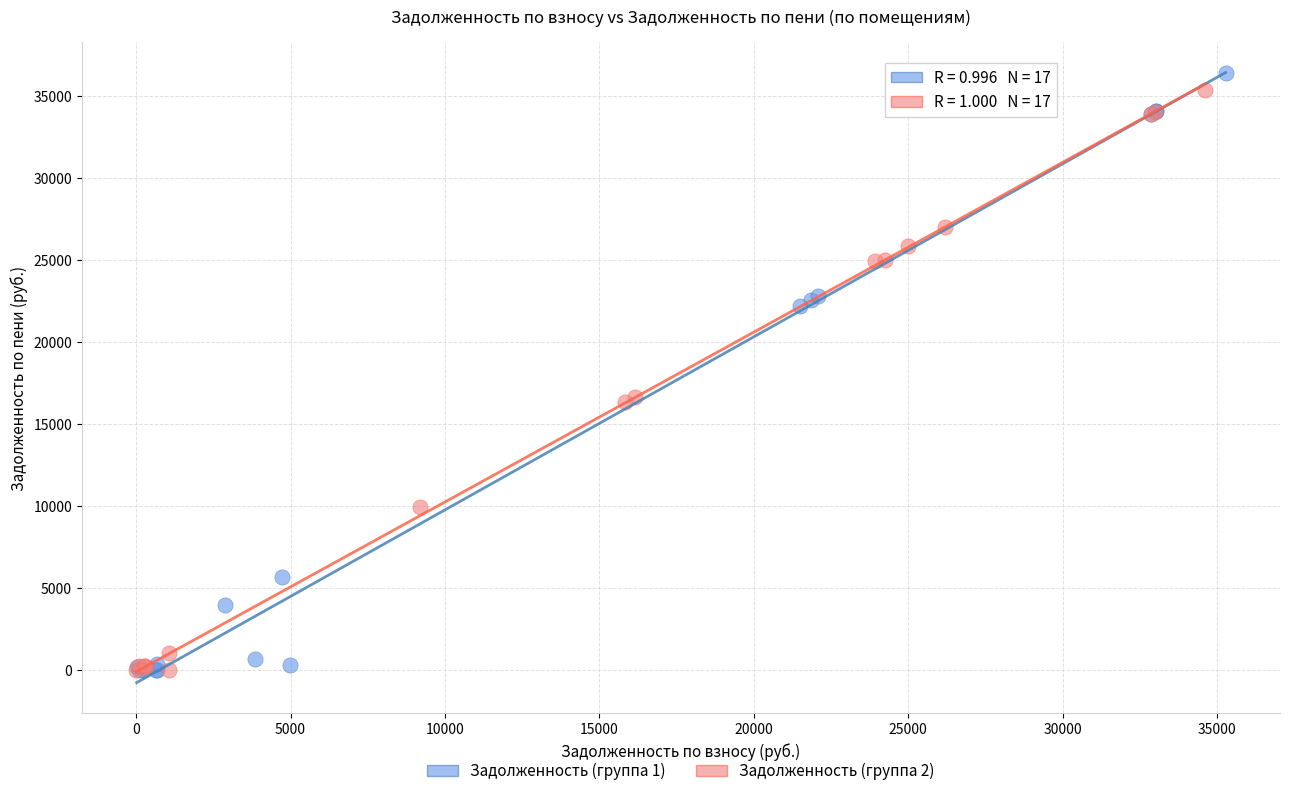

Which series has the largest Y range (max minus min)?

Задолженность (группа 1)